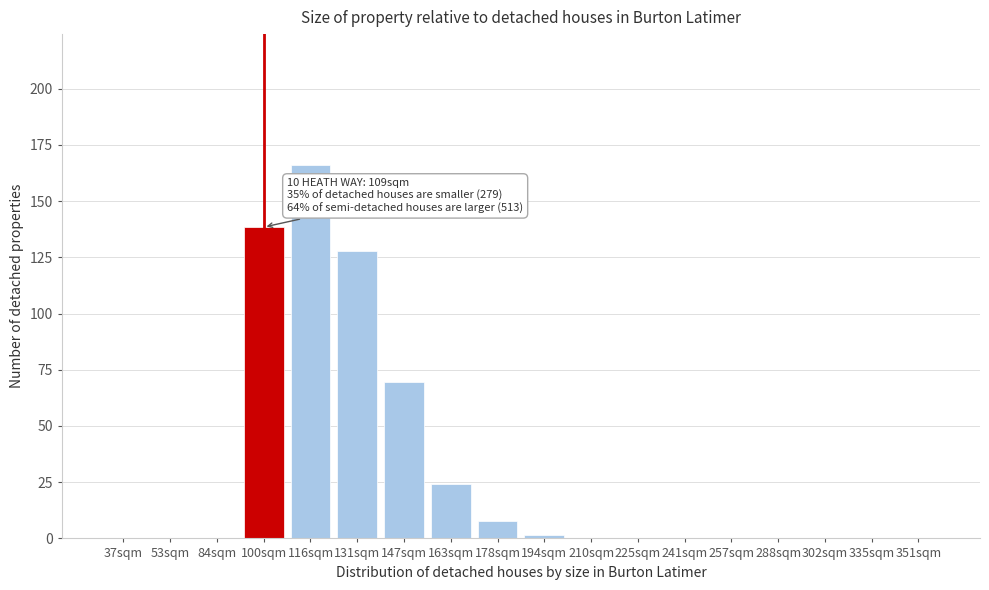

Which category has the highest value across all series?

116sqm